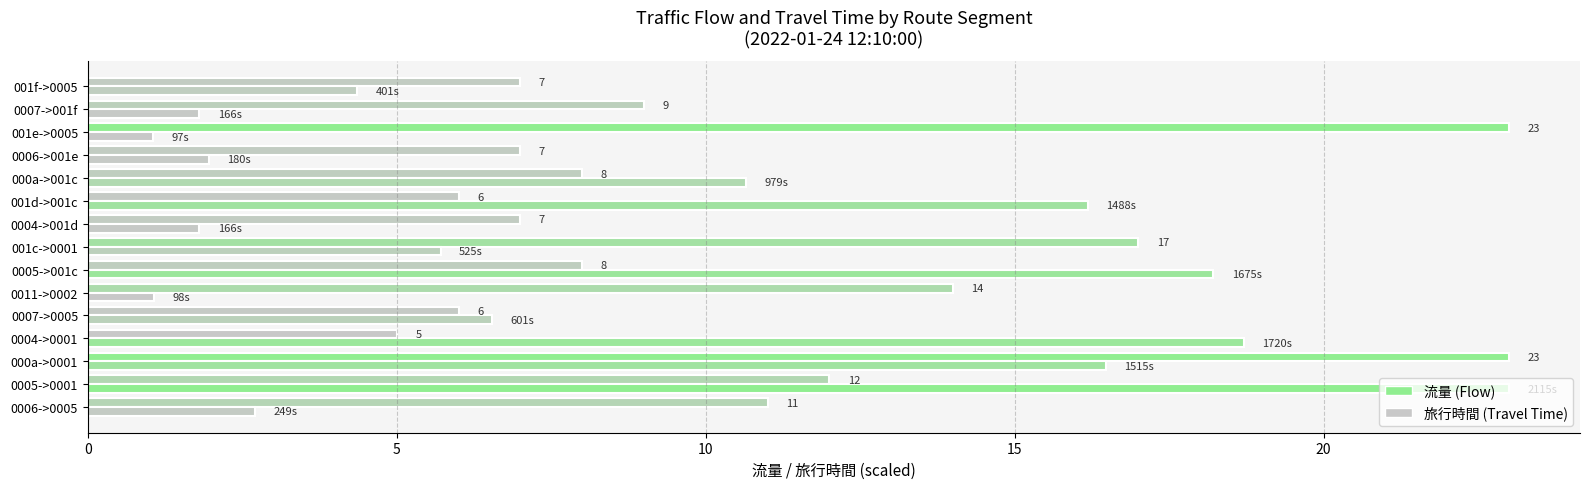

What is the value of the 旅行時間 (scaled) bar at the 4th from the left?

18.7